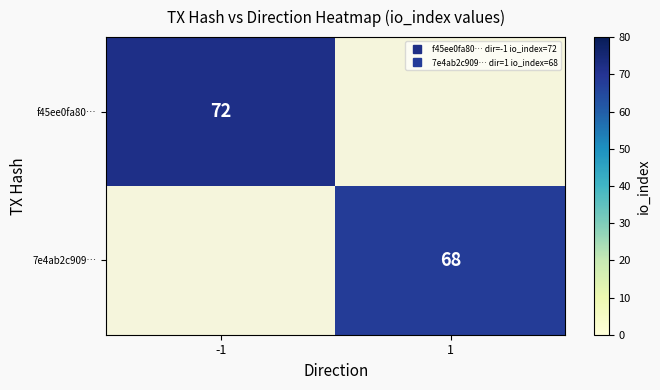

How many positive values does the f45ee0fa80… series have?

1